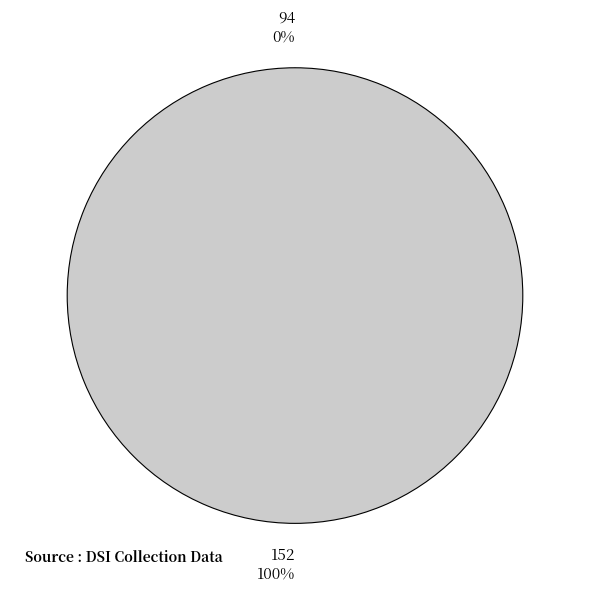

Is it true that 94 is 1% of the pie?

False